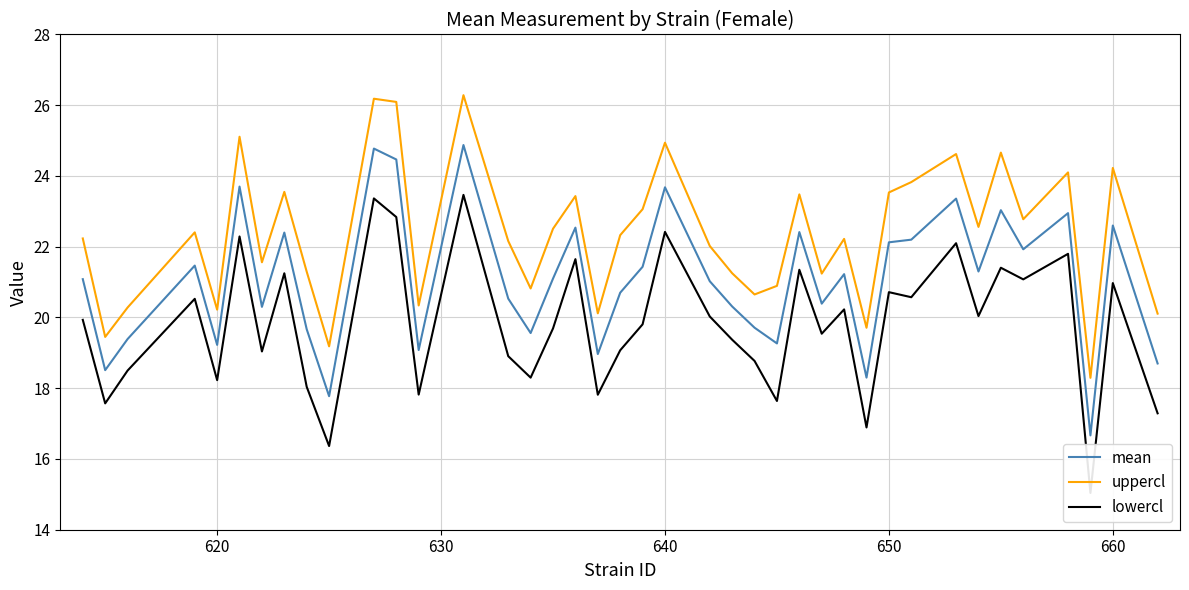

True or false: mean and uppercl cross at least once.

False